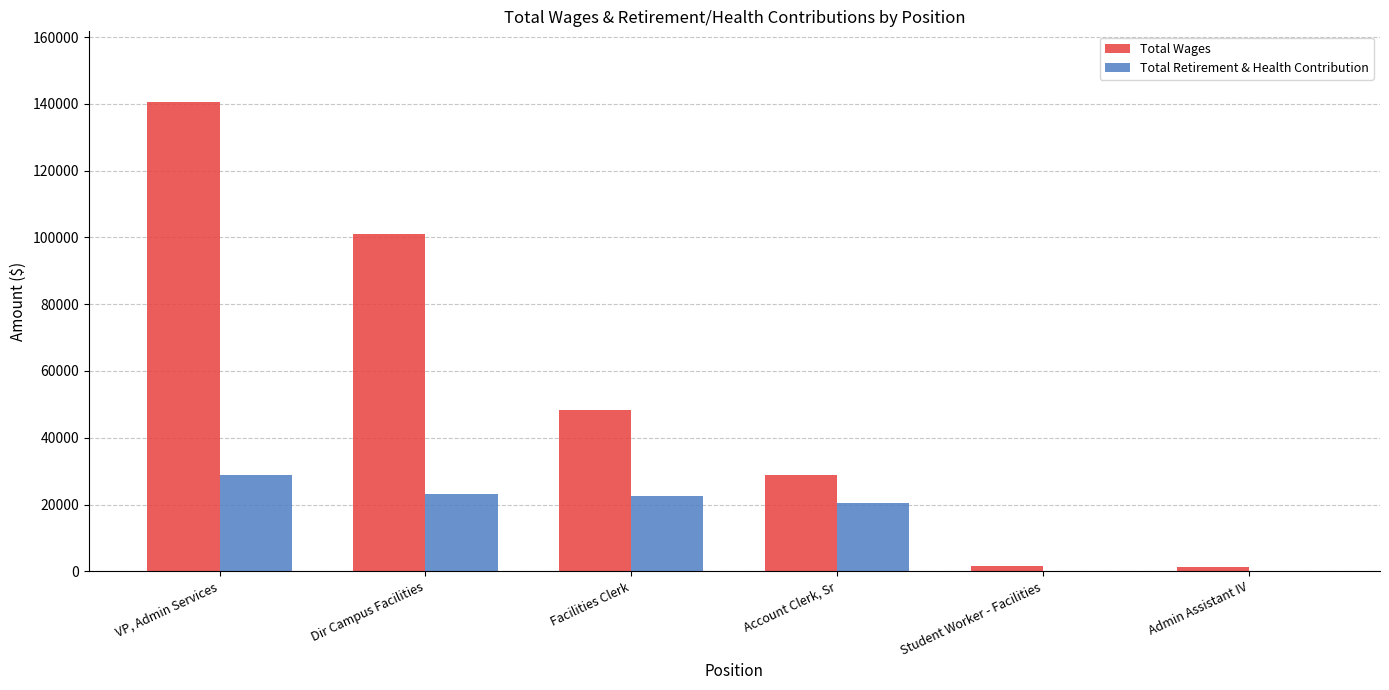

Between VP, Admin Services and Dir Campus Facilities, which series saw the biggest shift?

Total Wages